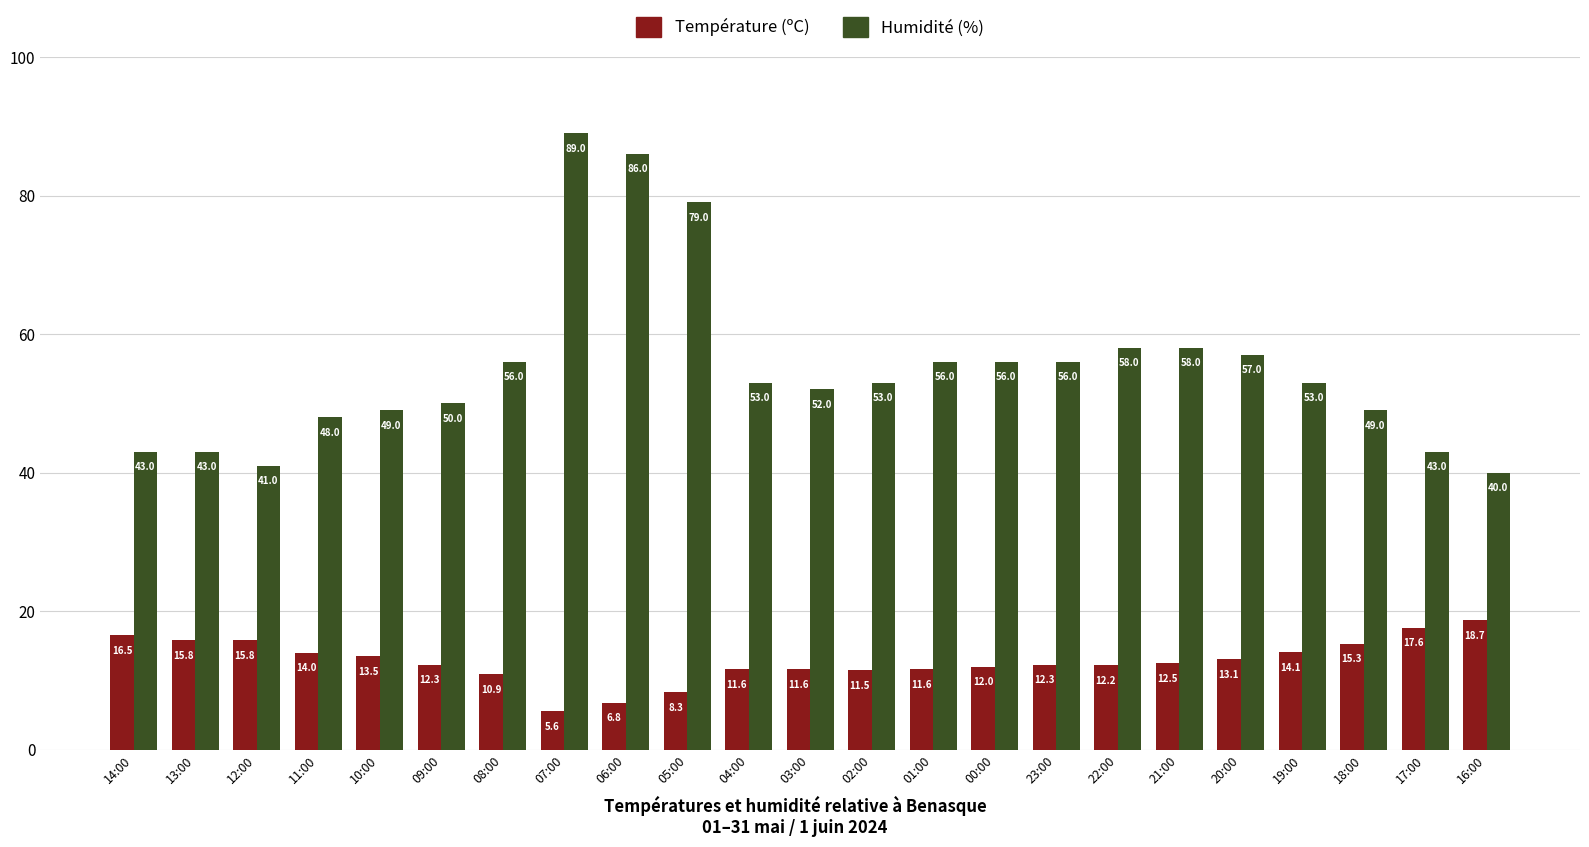

How many categories are shown in the chart?

23